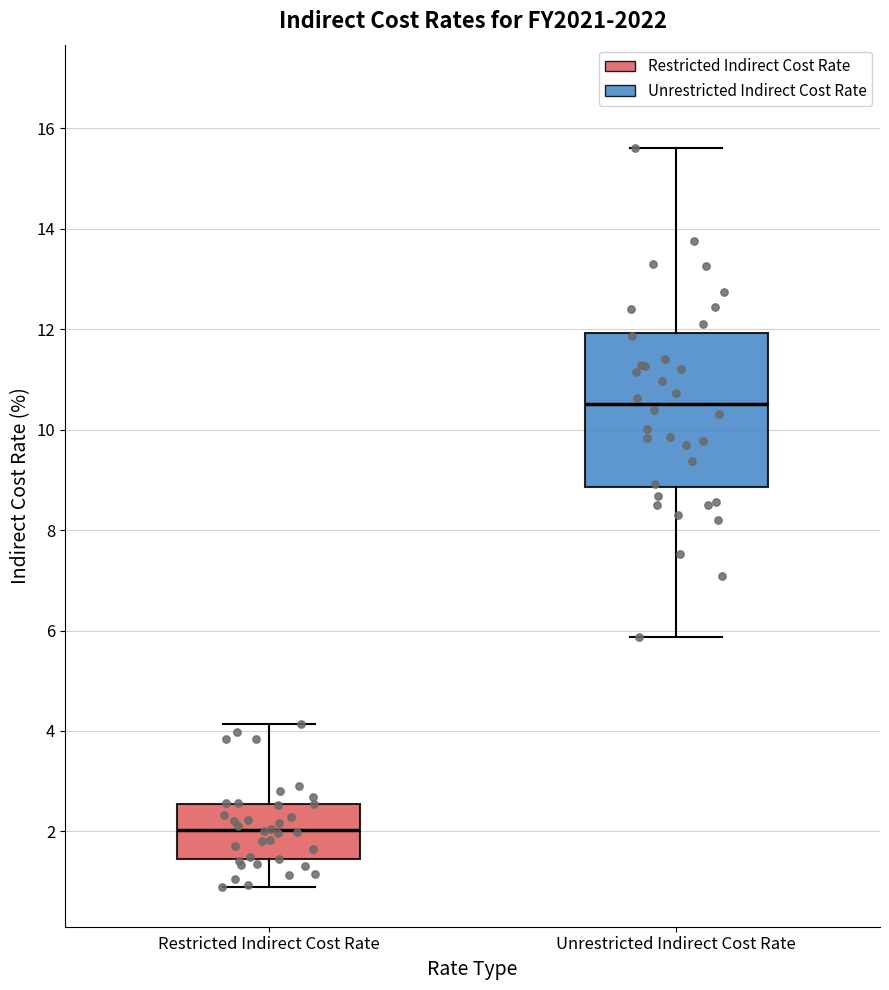

Which box is the tallest, from its lower edge to its upper edge?

Unrestricted Indirect Cost Rate